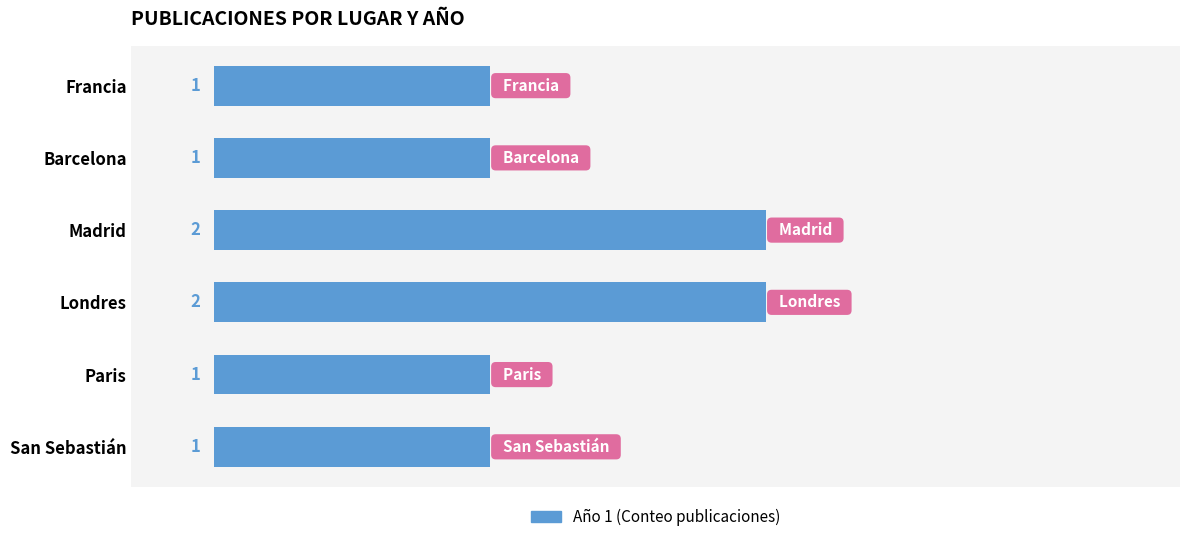

Are the bars grouped side by side (vs. stacked)?

No